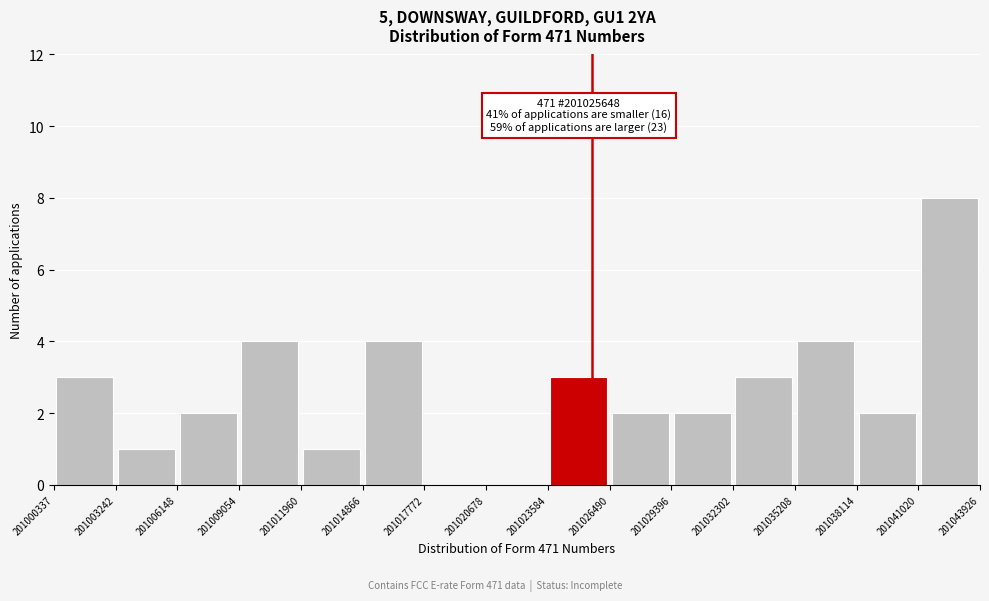

Over which range of the x-axis is the bar tallest?

201041020 to 201043926